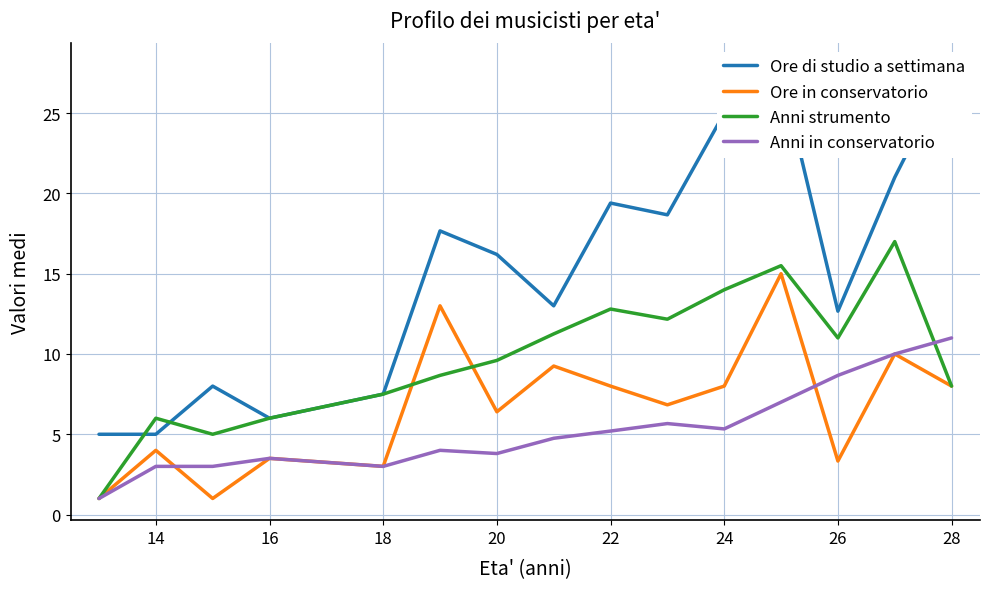

How many times do Ore in conservatorio and Anni in conservatorio cross each other?

2